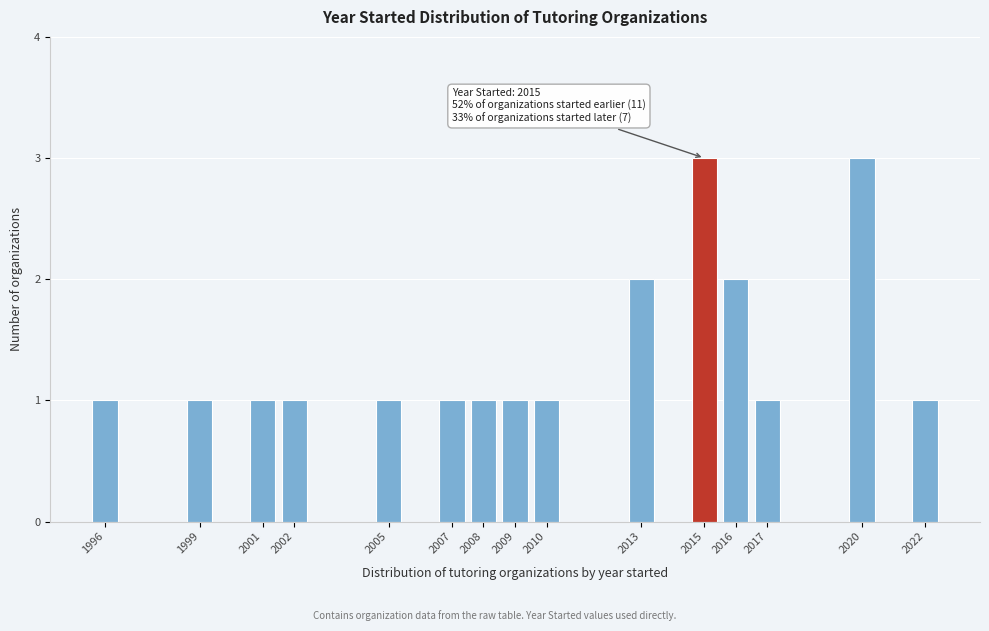

Reading left to right, what are all the values shown in this chart?

1996=1	1999=1	2001=1	2002=1	2005=1	2007=1	2008=1	2009=1	2010=1	2013=2	2015=3	2016=2	2017=1	2020=3	2022=1